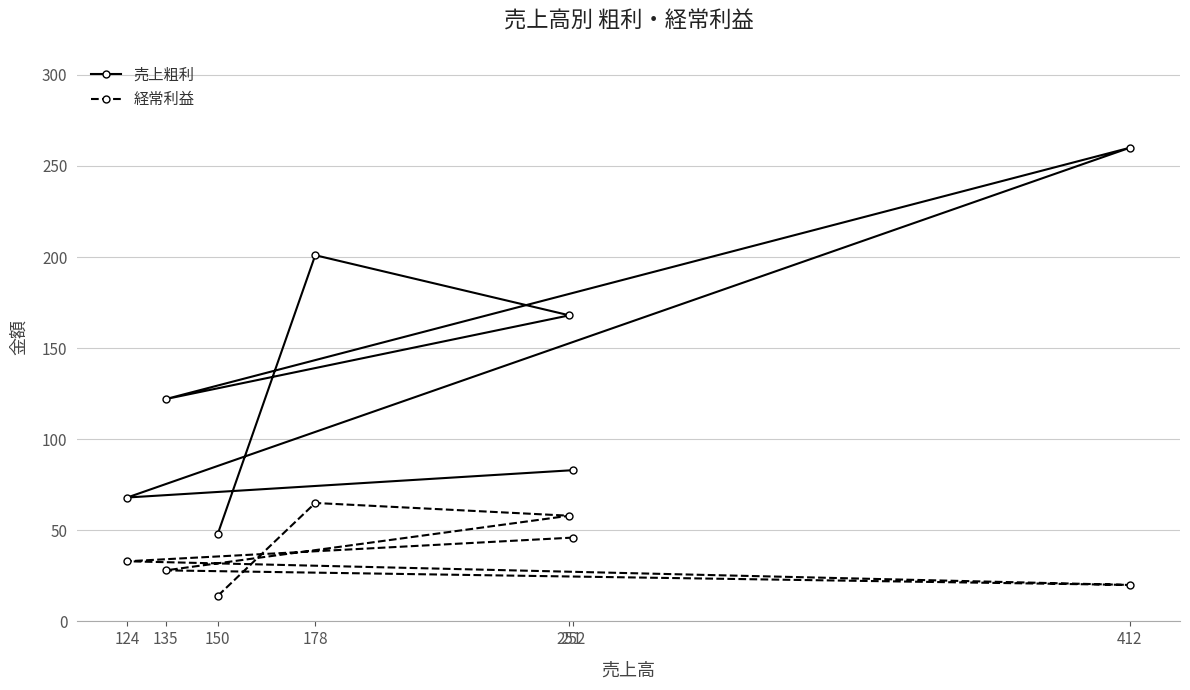

Which has a higher value, 135 or 412?

412